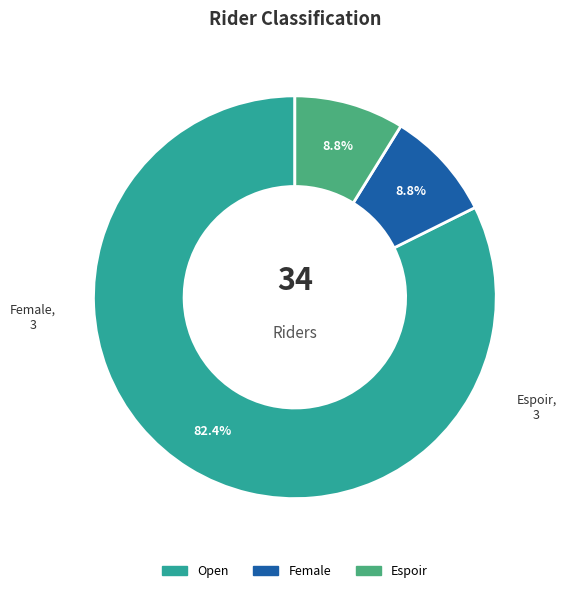

Which slice is the largest?

Open